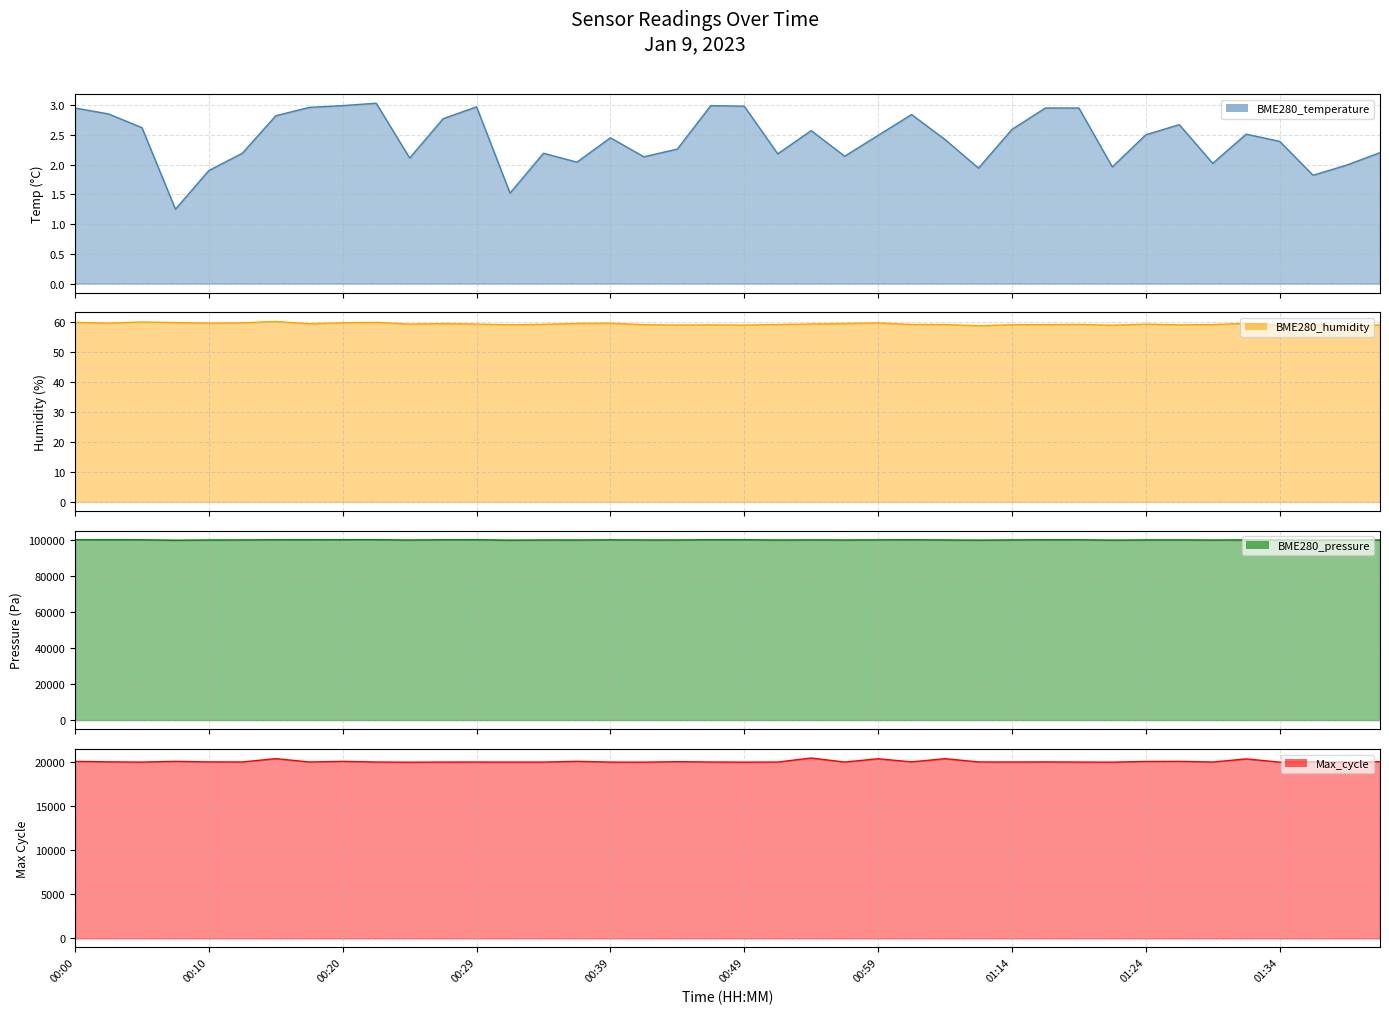

Between 00:02 and 01:34, which is larger?

00:02